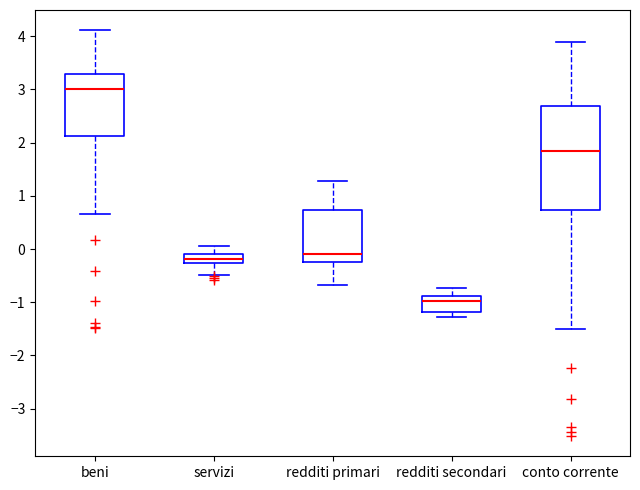

Reading left to right, read every box against the y-axis: the position of its median line, the range the box covers, and the ends of its whiskers. The values are not printed on the chart, so give them approximately, as read against the axis.

beni: median 3.0, box 2.1 to 3.3, whiskers 0.7 to 4.1
servizi: median -0.2, box -0.3 to -0.1, whiskers -0.5 to 0.1
redditi primari: median -0.1, box -0.2 to 0.7, whiskers -0.7 to 1.3
redditi secondari: median -1.0, box -1.2 to -0.9, whiskers -1.3 to -0.7
conto corrente: median 1.8, box 0.7 to 2.7, whiskers -1.5 to 3.9